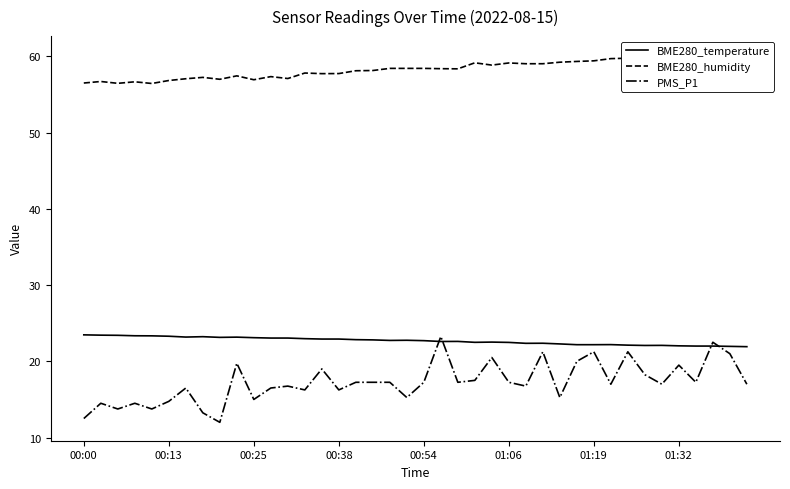

What is the difference between the maximum and minimum values in the BME280_temperature series?

1.5